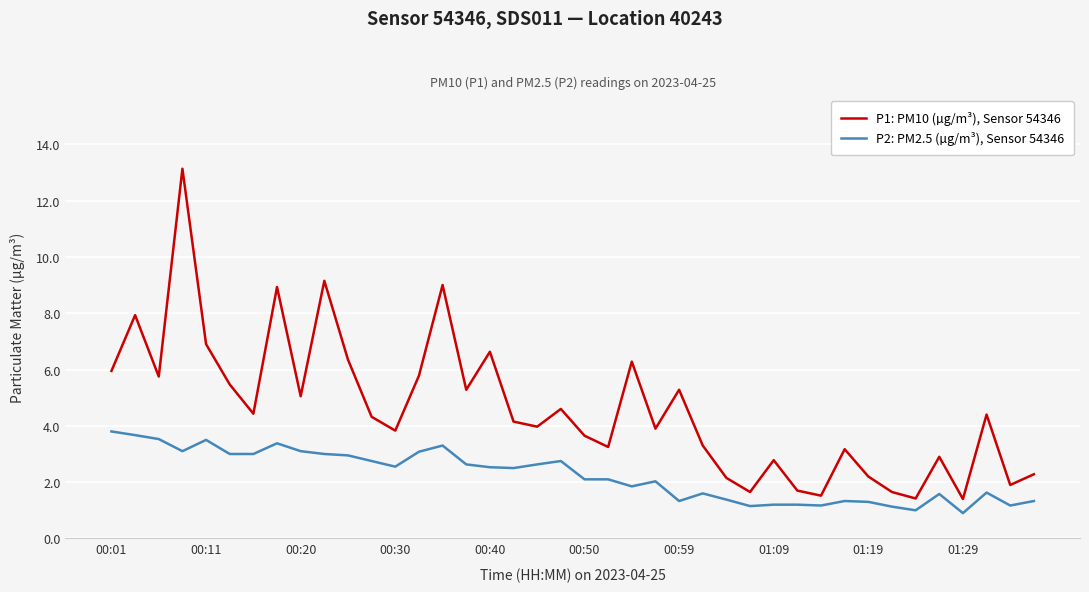

Which series has the widest spread of values?

P1: PM10 (µg/m³), Sensor 54346